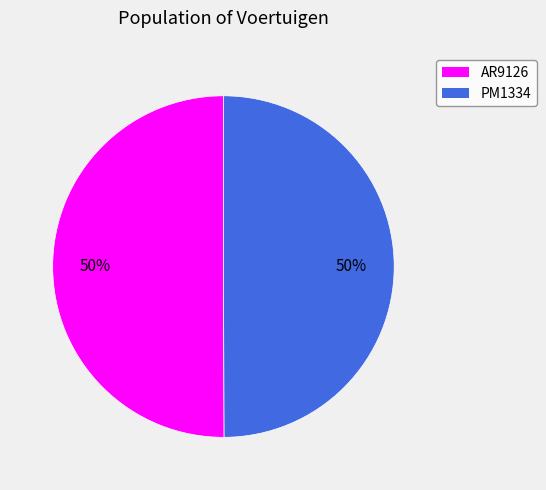

Do PM1334 and AR9126 together represent more than half of the pie?

Yes